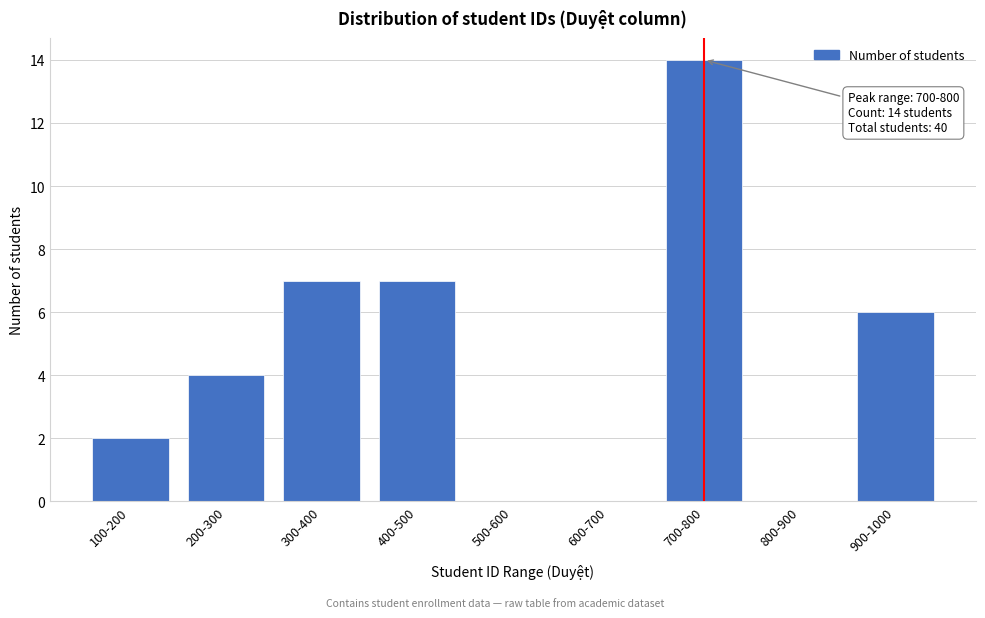

Reading left to right, list all the values displayed in this chart.

100-200=2	200-300=4	300-400=7	400-500=7	500-600=0	600-700=0	700-800=14	800-900=0	900-1000=6